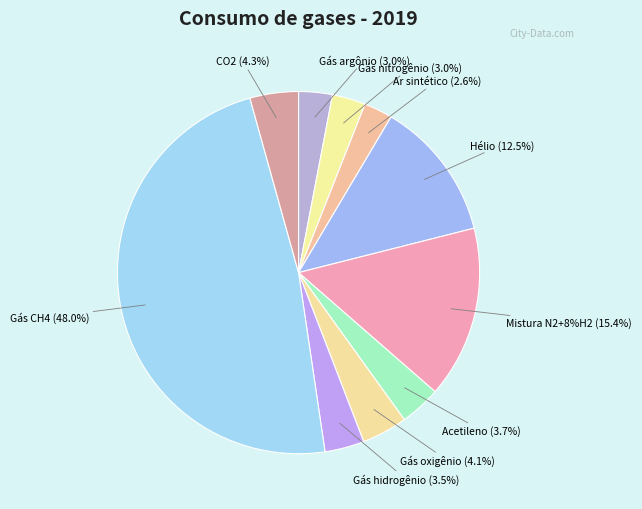

Does Gás oxigênio represent more than half of the total?

No